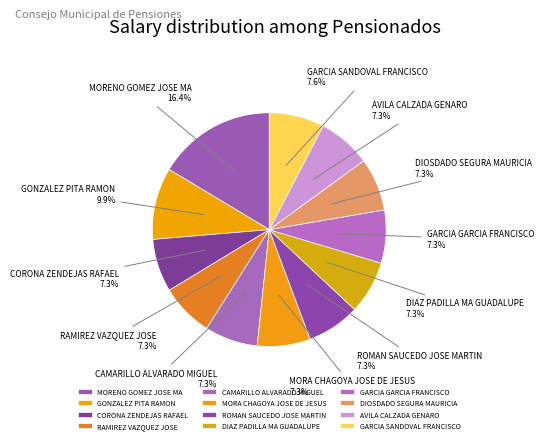

The AVILA CALZADA GENARO slice represents 7% of the pie. True or false?

True